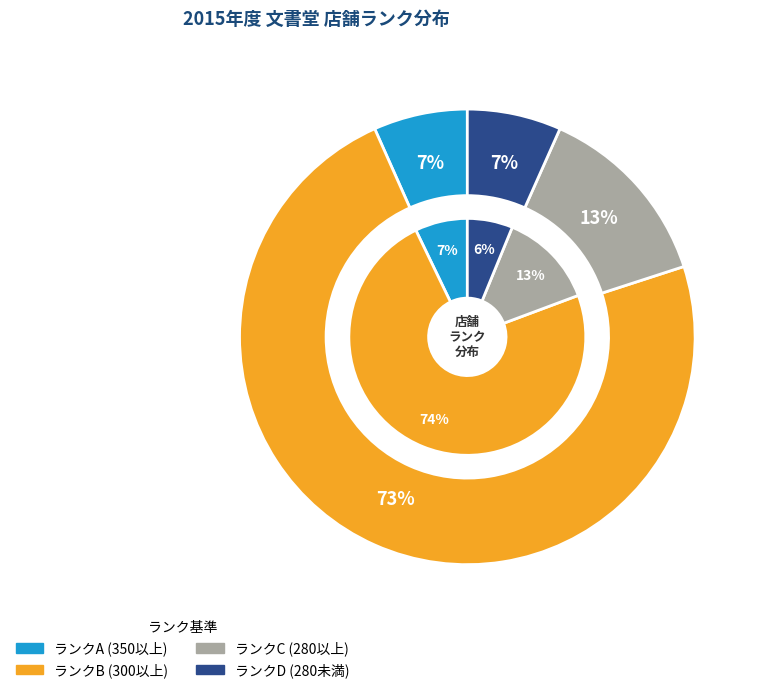

Rank the categories by value from lowest to highest.

A, D, C, B